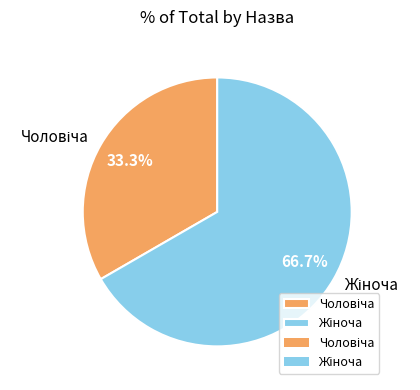

Is there a majority slice in this chart?

Yes